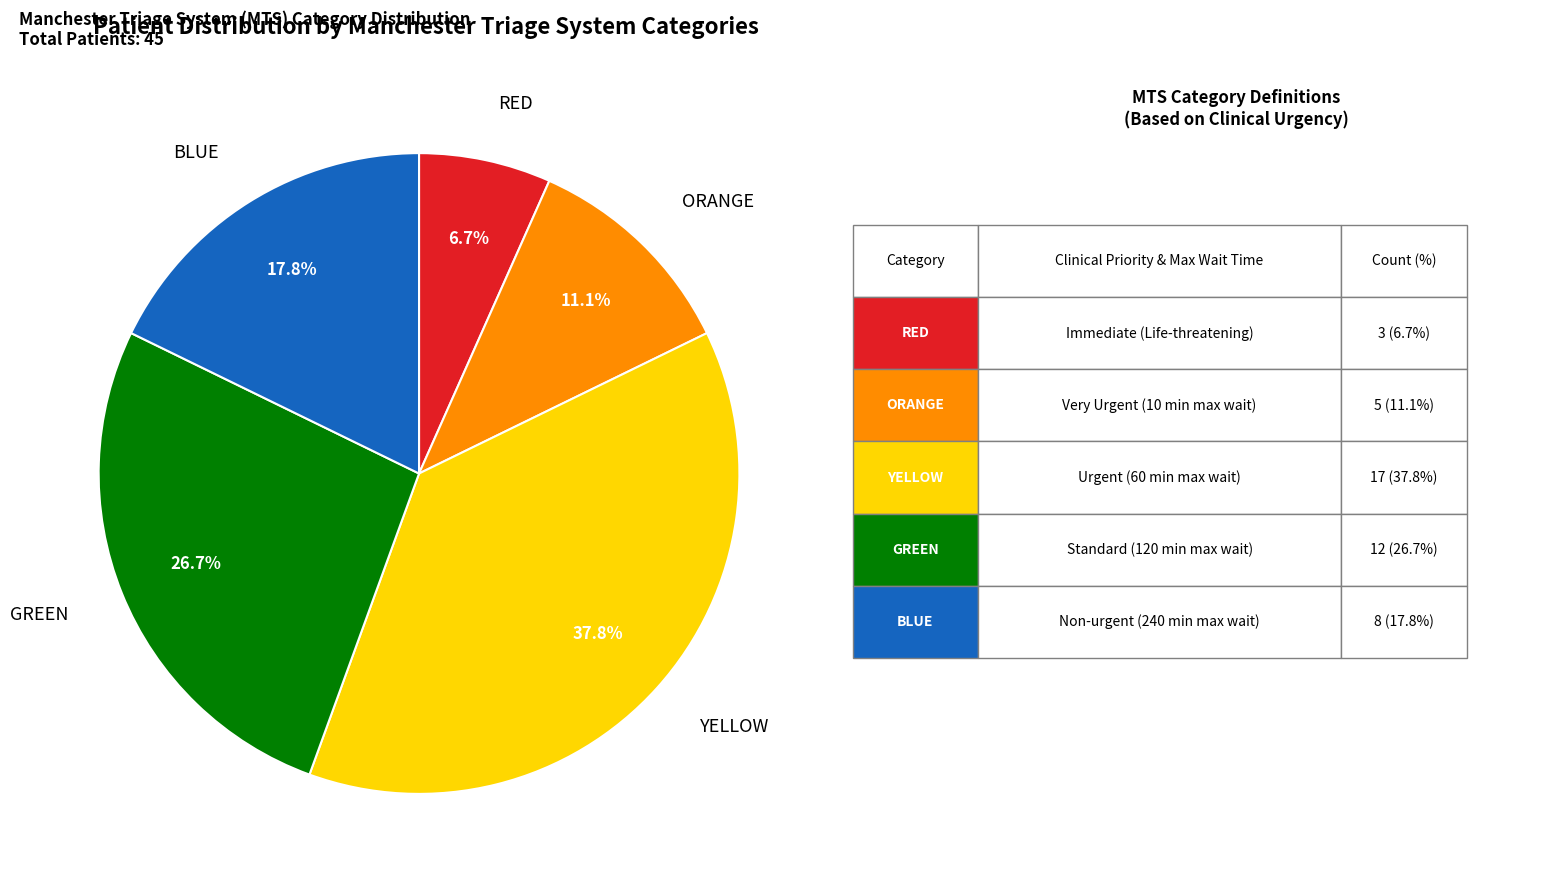

What is the largest slice in the pie chart?

YELLOW